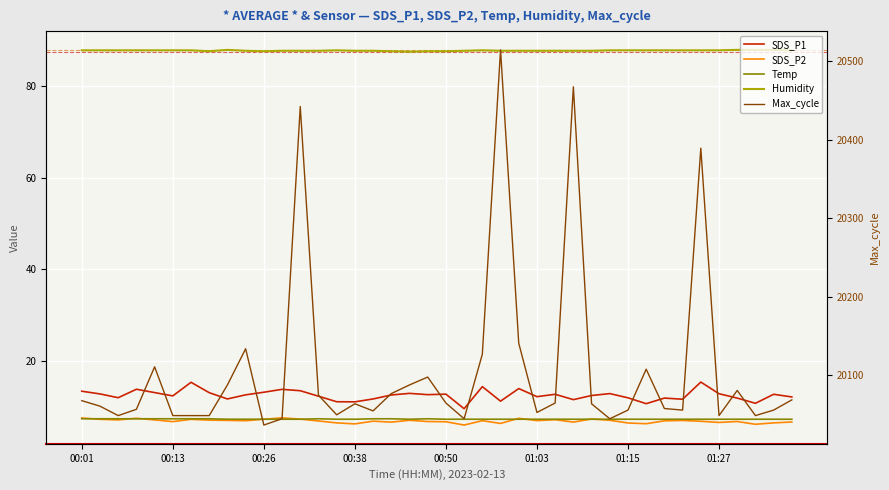

What is the average value of the Temp series?

7.2